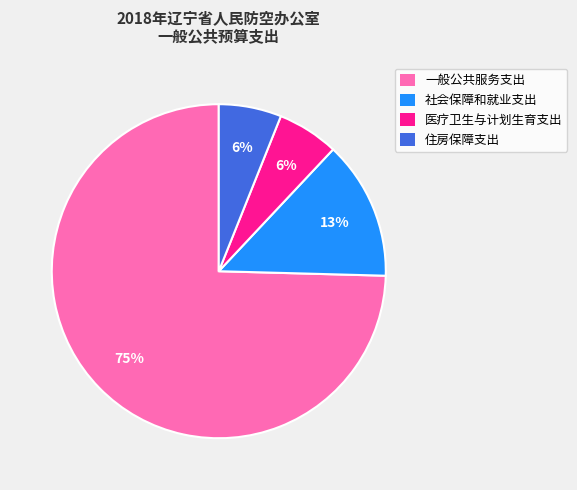

Which has a higher value, 住房保障支出 or 社会保障和就业支出?

社会保障和就业支出